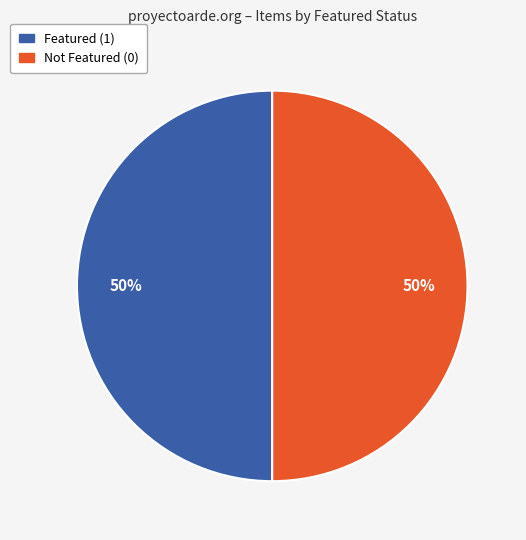

How many slices are in this pie chart?

2